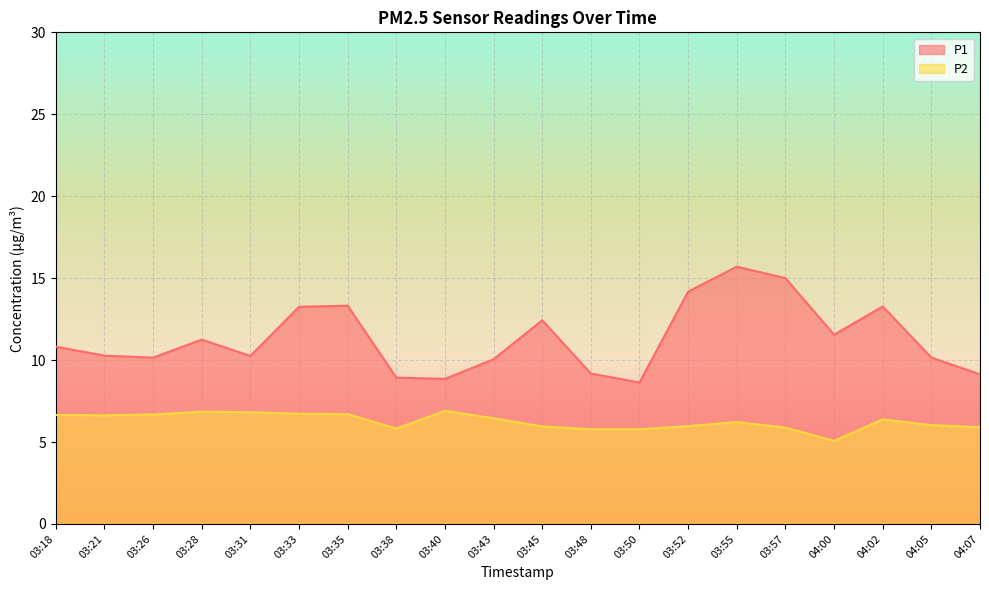

How many data points in P2 are above 6?

12